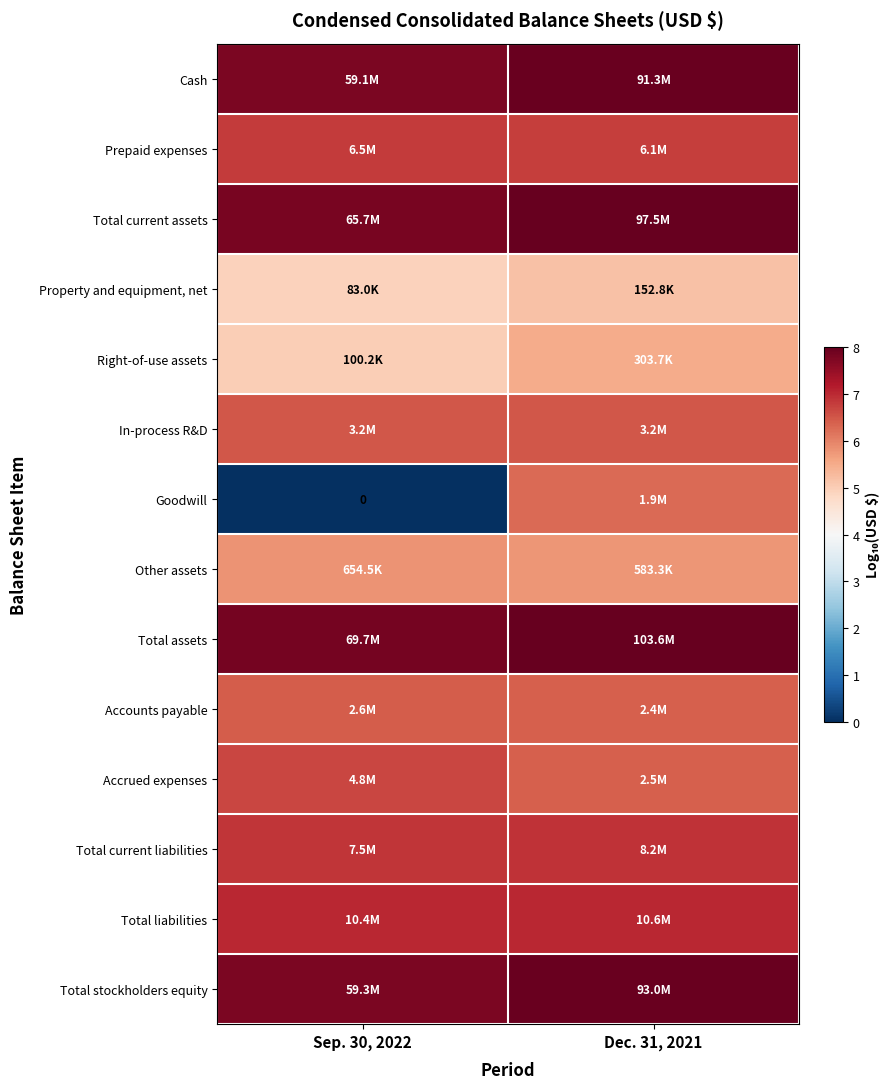

The Goodwill series shows 6.3 at Dec. 31, 2021. True or false?

True